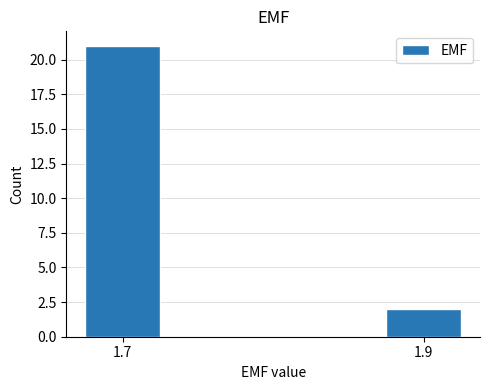

Reading right to left, transcribe all the data shown in this chart.

1.9=2	1.7=21